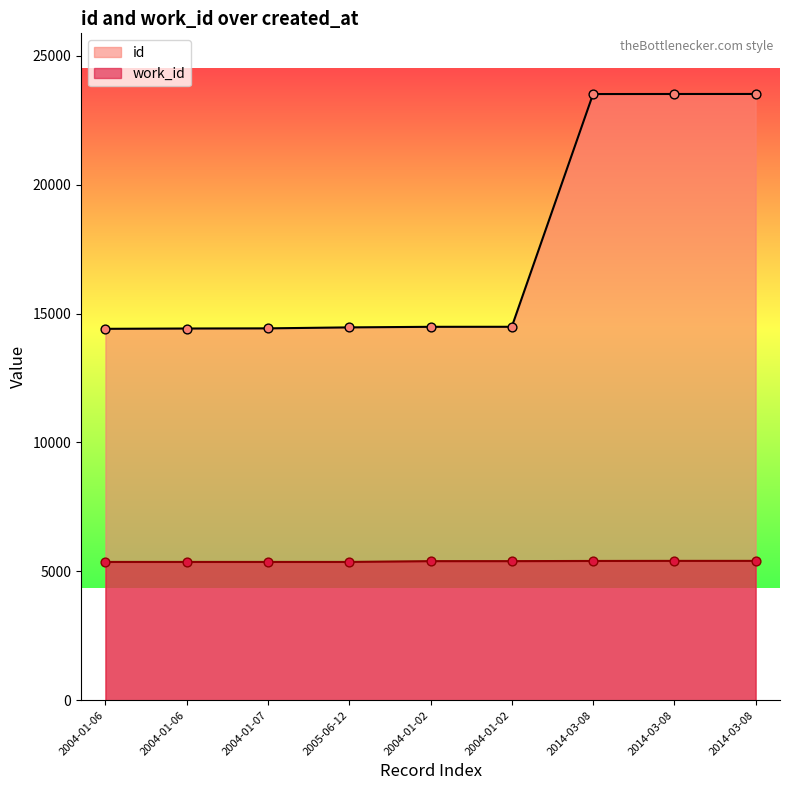

What are all the series names shown in the legend?

id, work_id